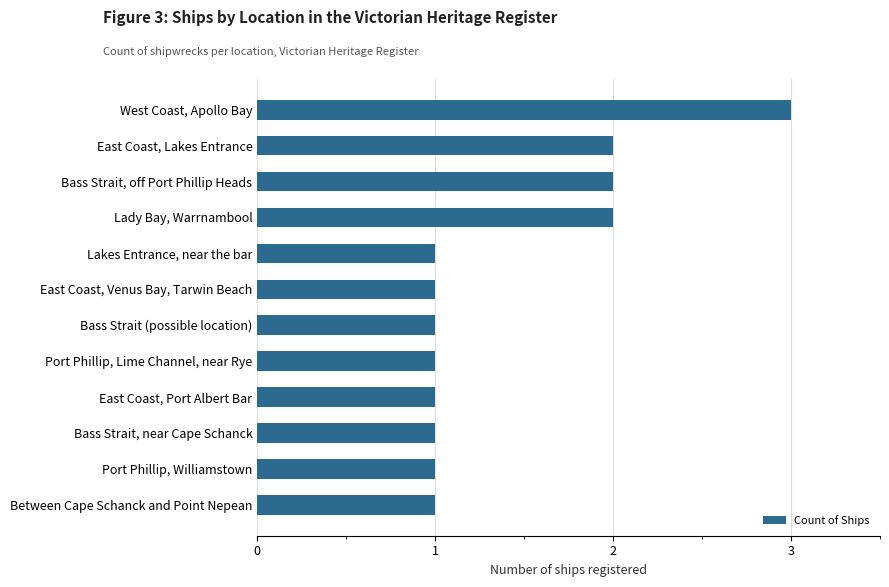

What is the label of the 4th bar from the top?

Lady Bay, Warrnambool